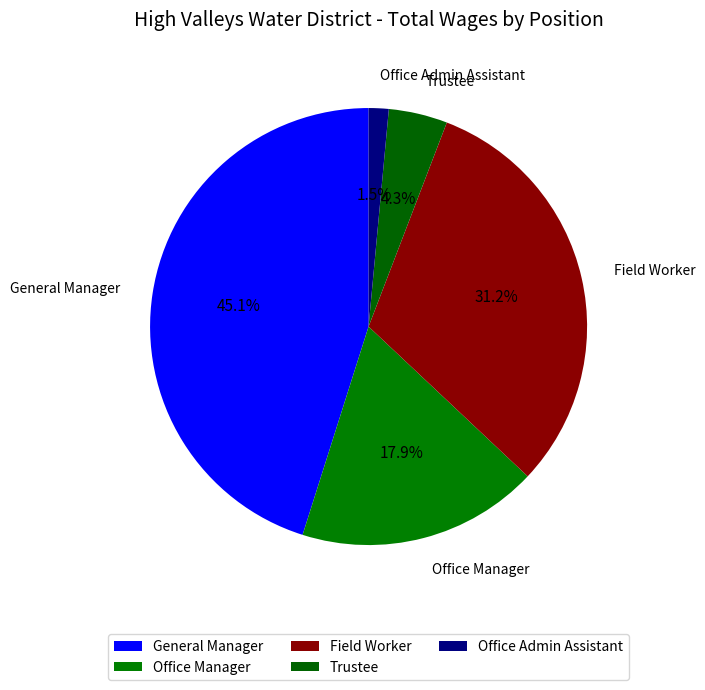

Between Trustee and Field Worker, which is larger?

Field Worker